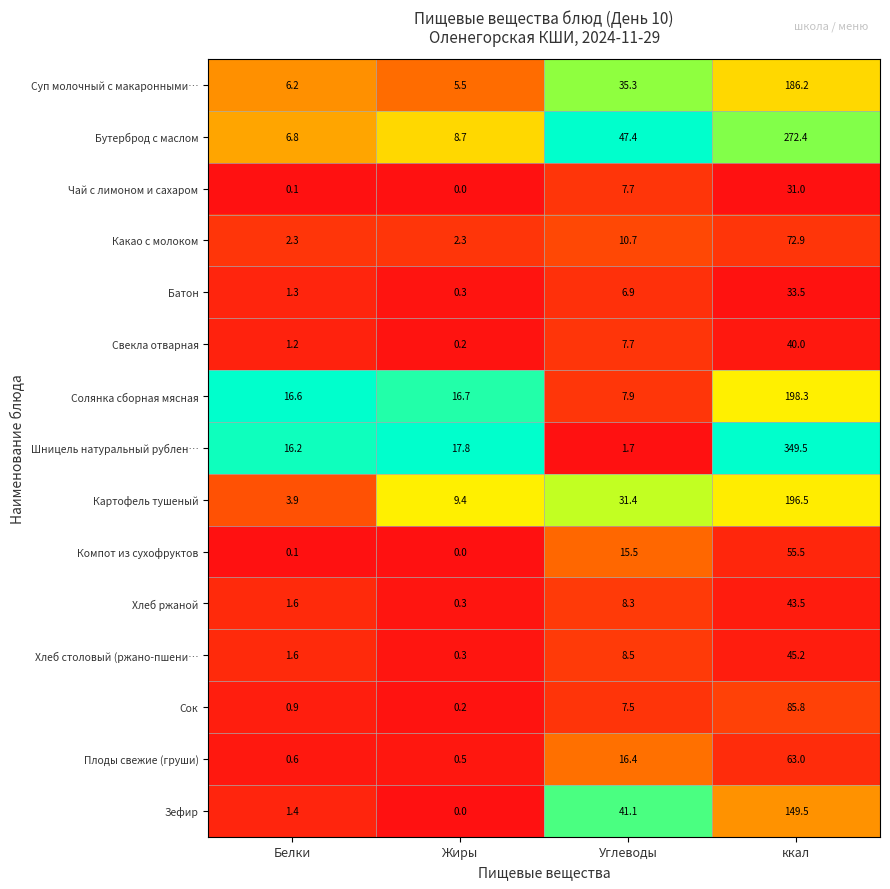

The value of Сок at ккал is 38.4. True or false?

False